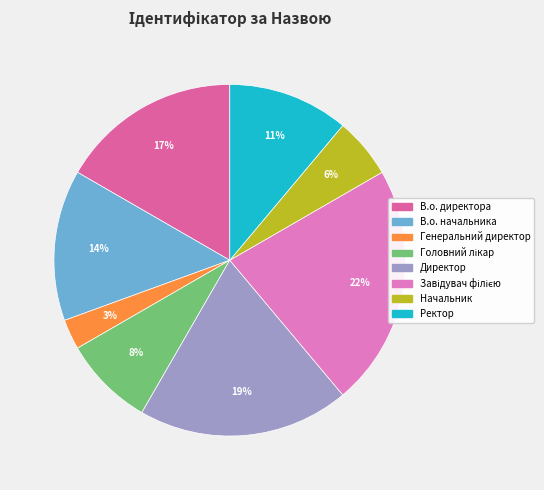

Which category has the smallest portion of the pie?

Генеральний директор